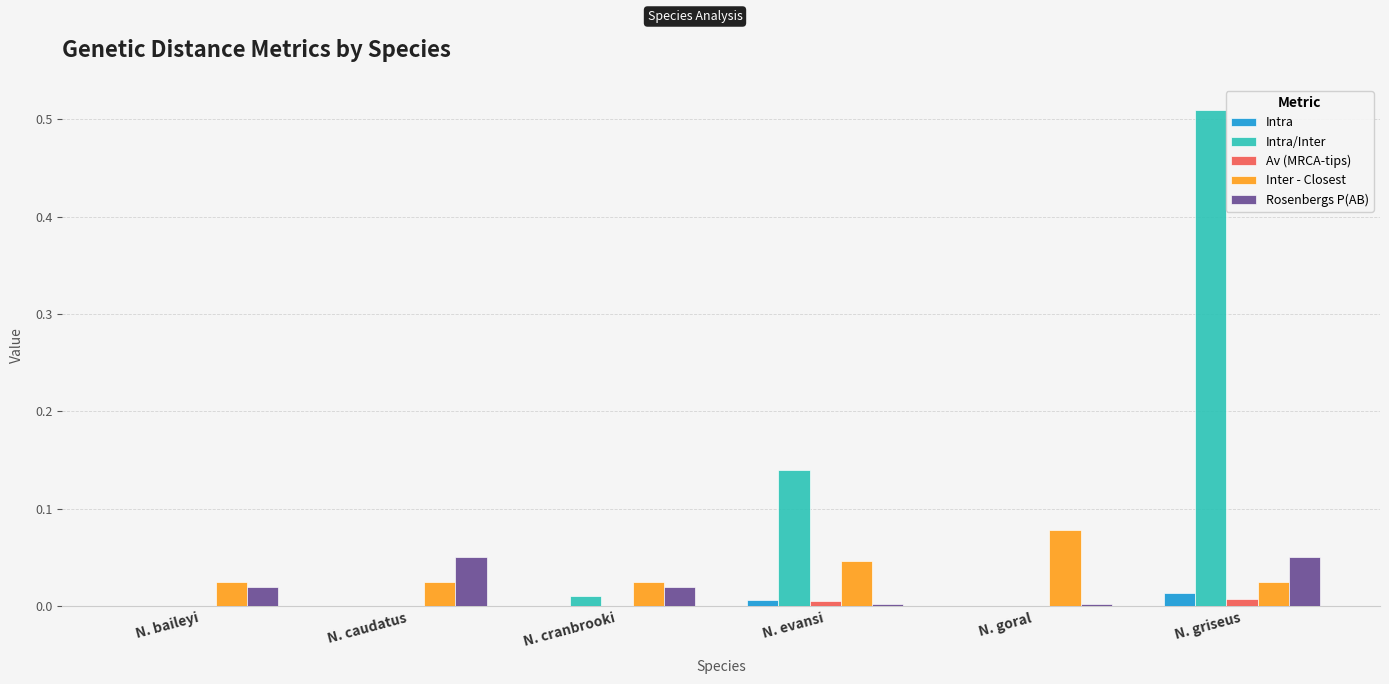

Which series has the largest total across all categories?

Intra/Inter